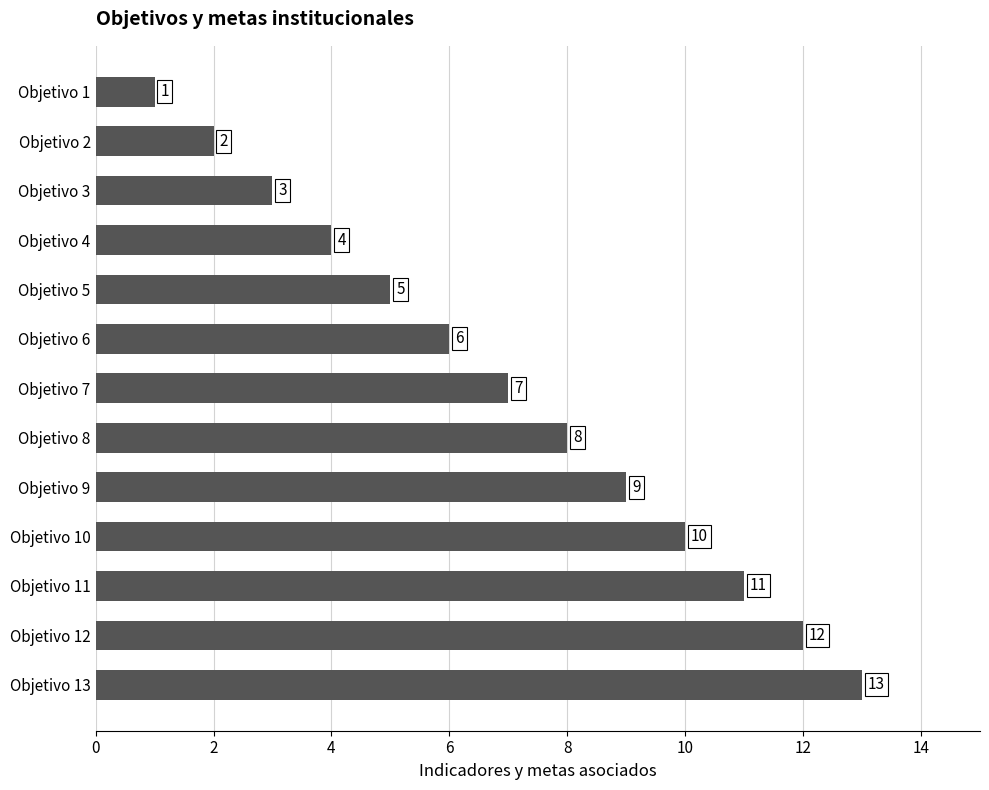

True or false: the data shows 7 at Objetivo 12.

False